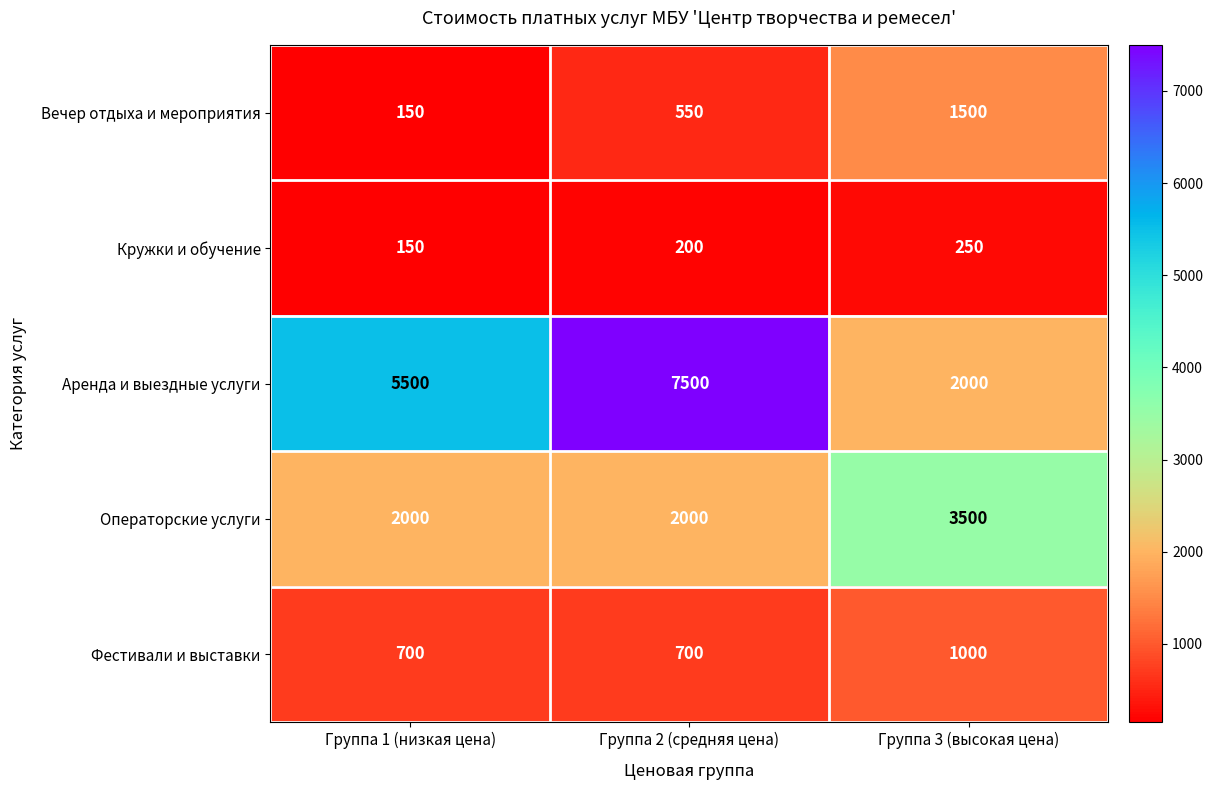

What is the average value of the Кружки и обучение series?

200